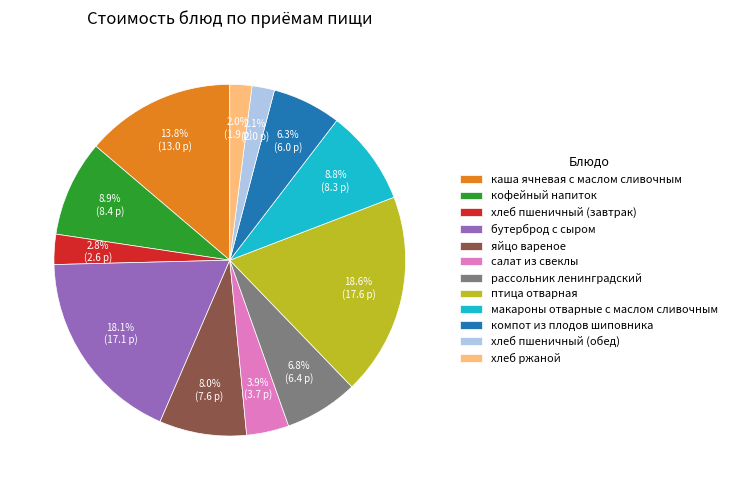

To the nearest percent, what percentage of the pie is кофейный напиток?

9%